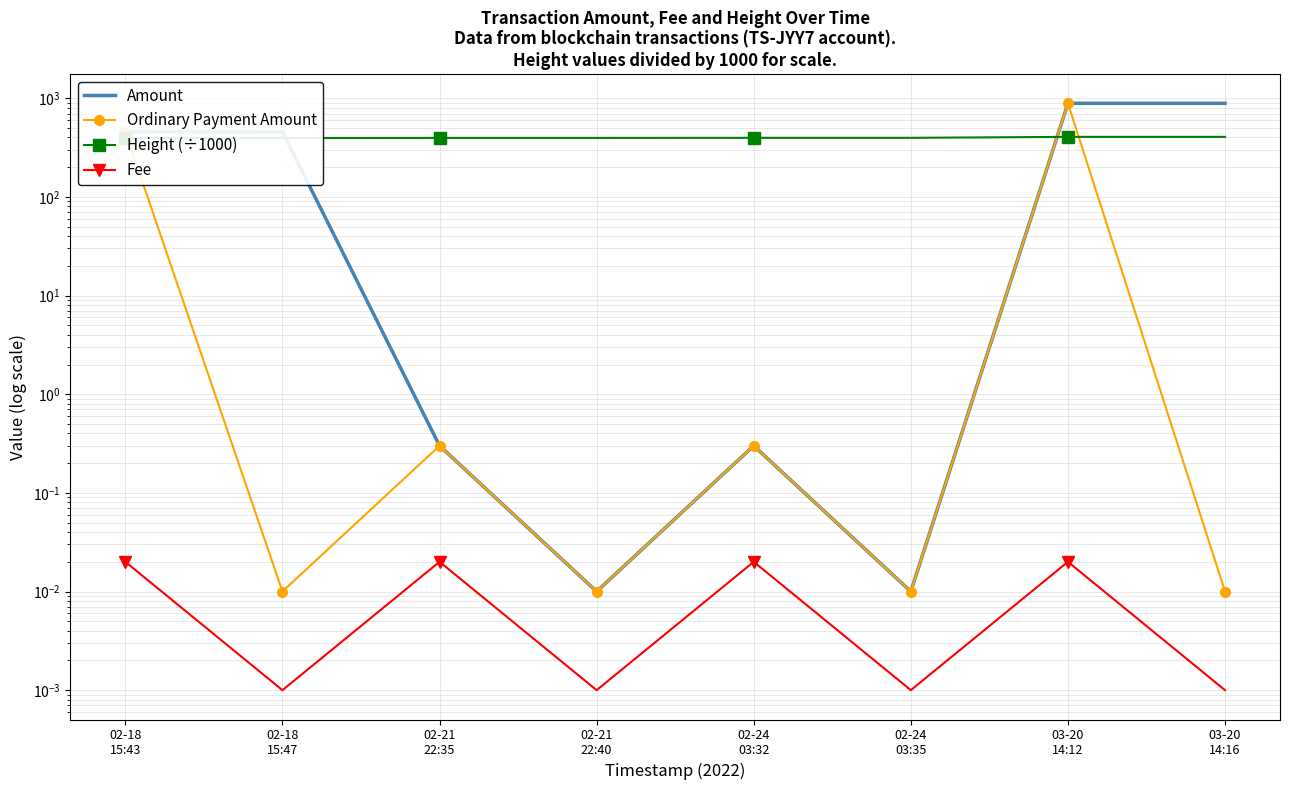

Reading right to left, list all the values displayed in this chart.

Amount: 888.2	888.3	0.0	0.3	0.0	0.3	455.0	456.3
Ordinary Payment Amount: 0.0	888.3	0.0	0.3	0.0	0.3	0.0	456.3
Height (÷1000): 405.8	405.8	397.0	397.0	396.2	396.2	395.0	395.0
Fee: 0.0	0.0	0.0	0.0	0.0	0.0	0.0	0.0